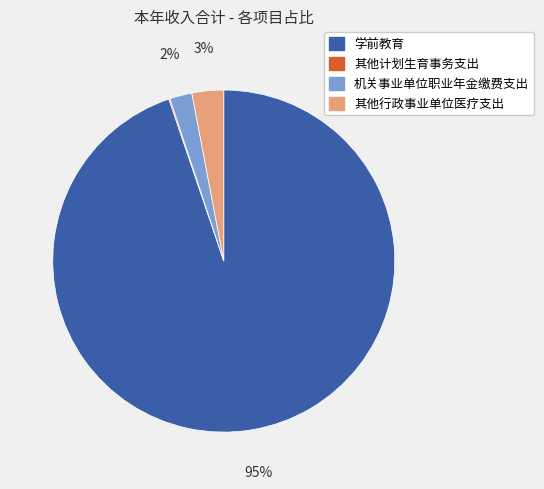

To the nearest percent, what is the average slice percentage?

25%